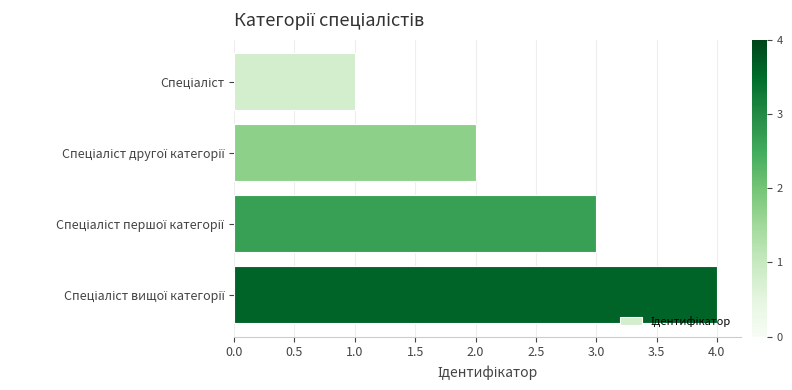

What is the difference between the maximum and minimum values?

3